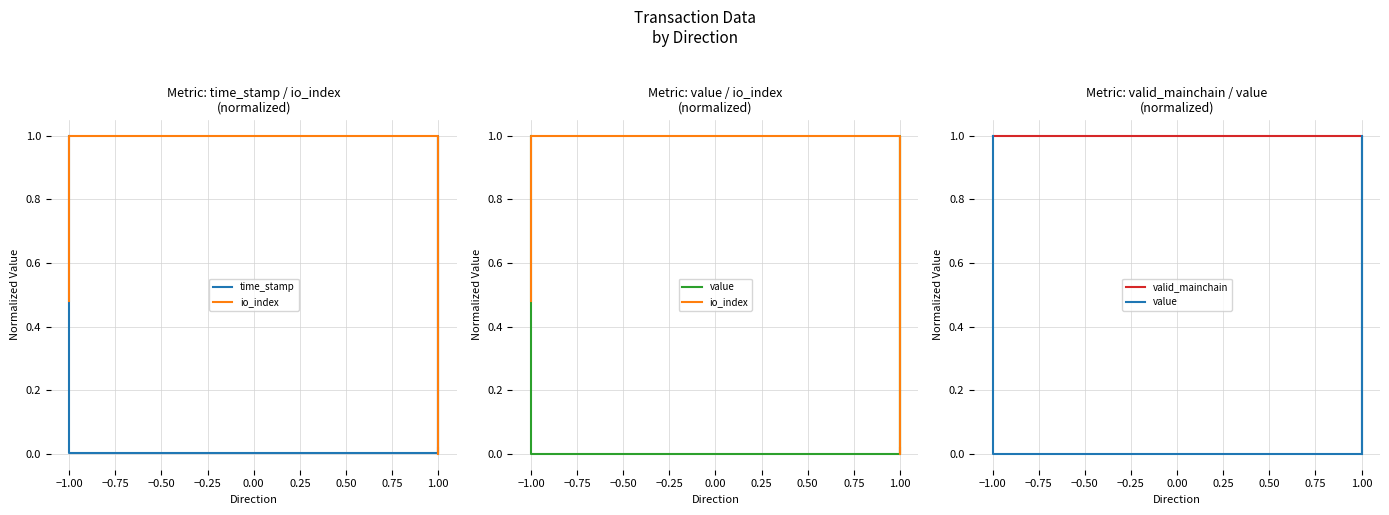

Which series has the largest total across all categories?

valid_mainchain